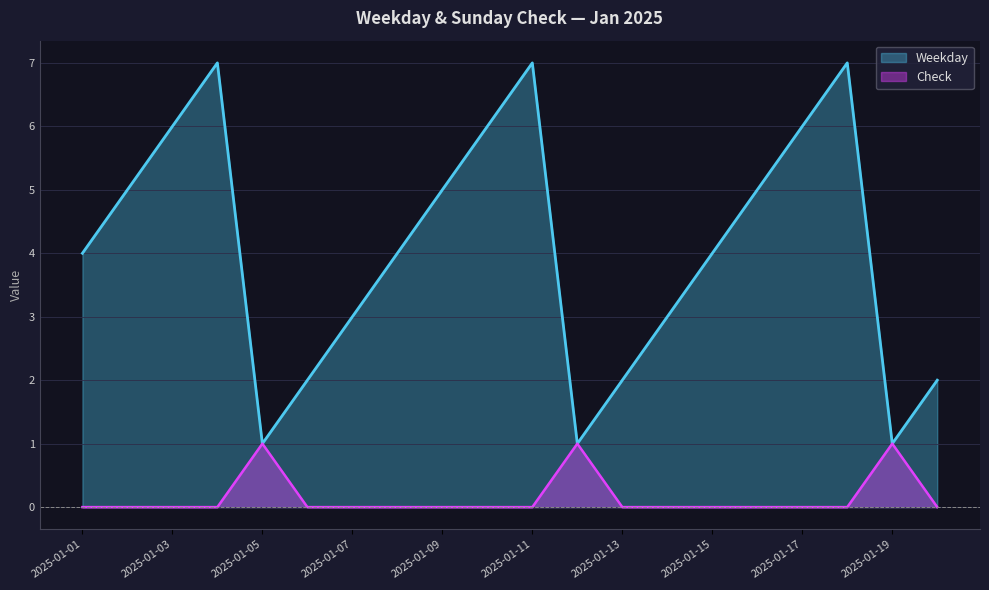

What is the highest value of the Check series?

1